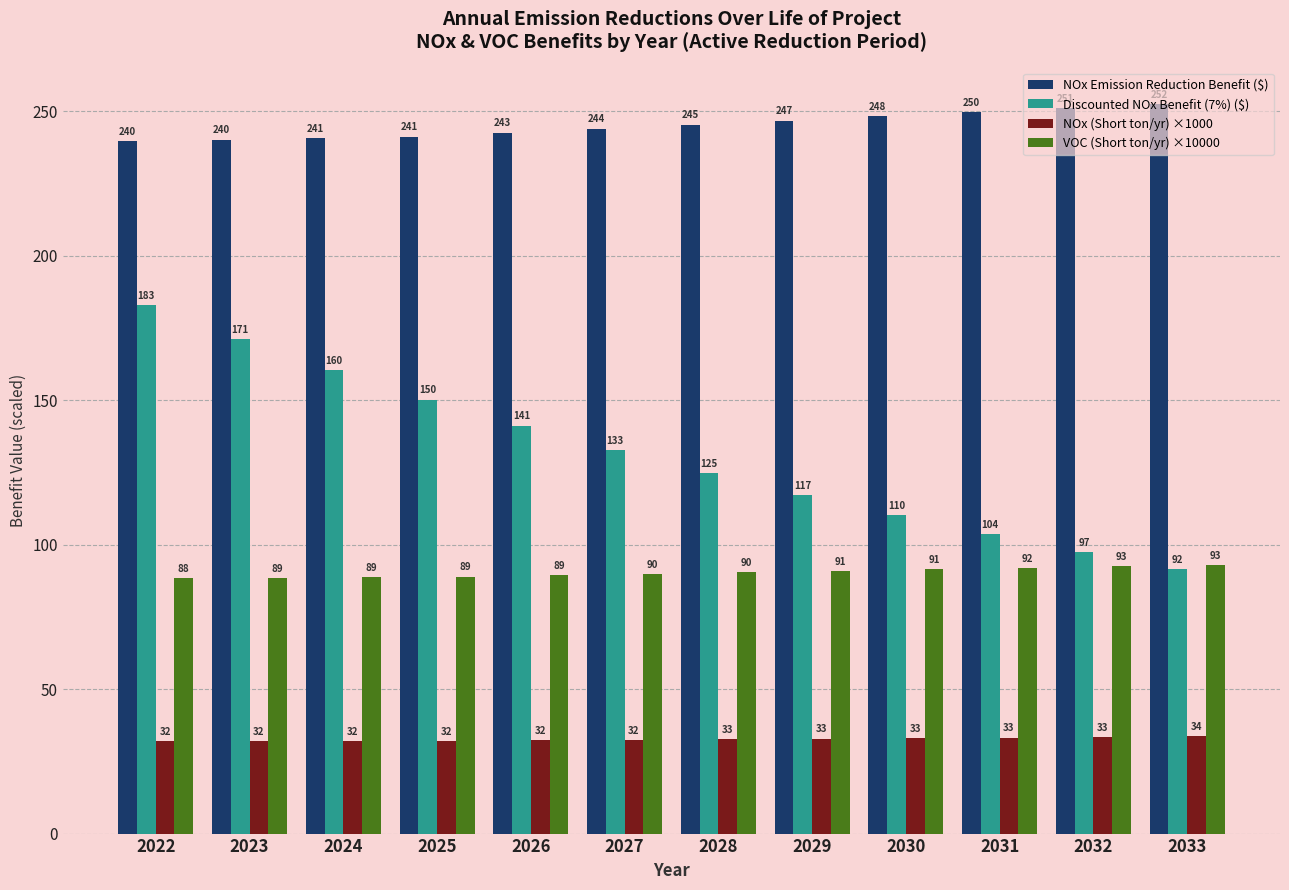

Is it true that NOx Emission Reduction Benefit ($) equals 318.5 at 2026?

False